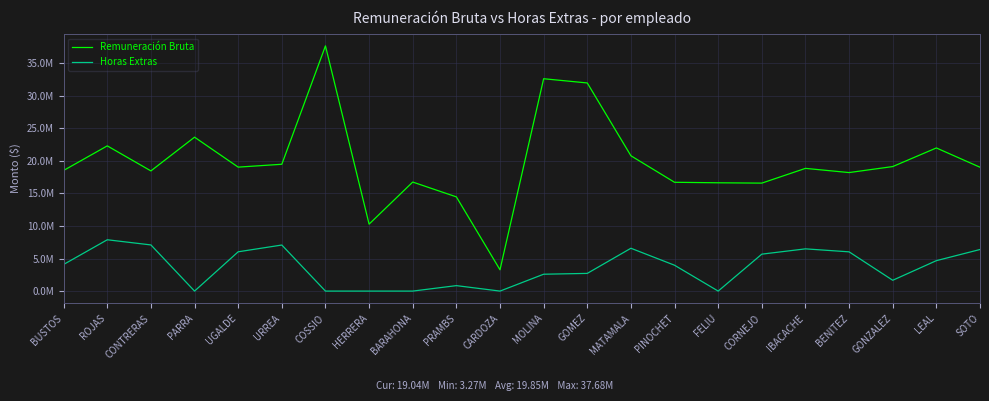

Between GOMEZ and LEAL, which series saw the biggest shift?

Remuneración Bruta